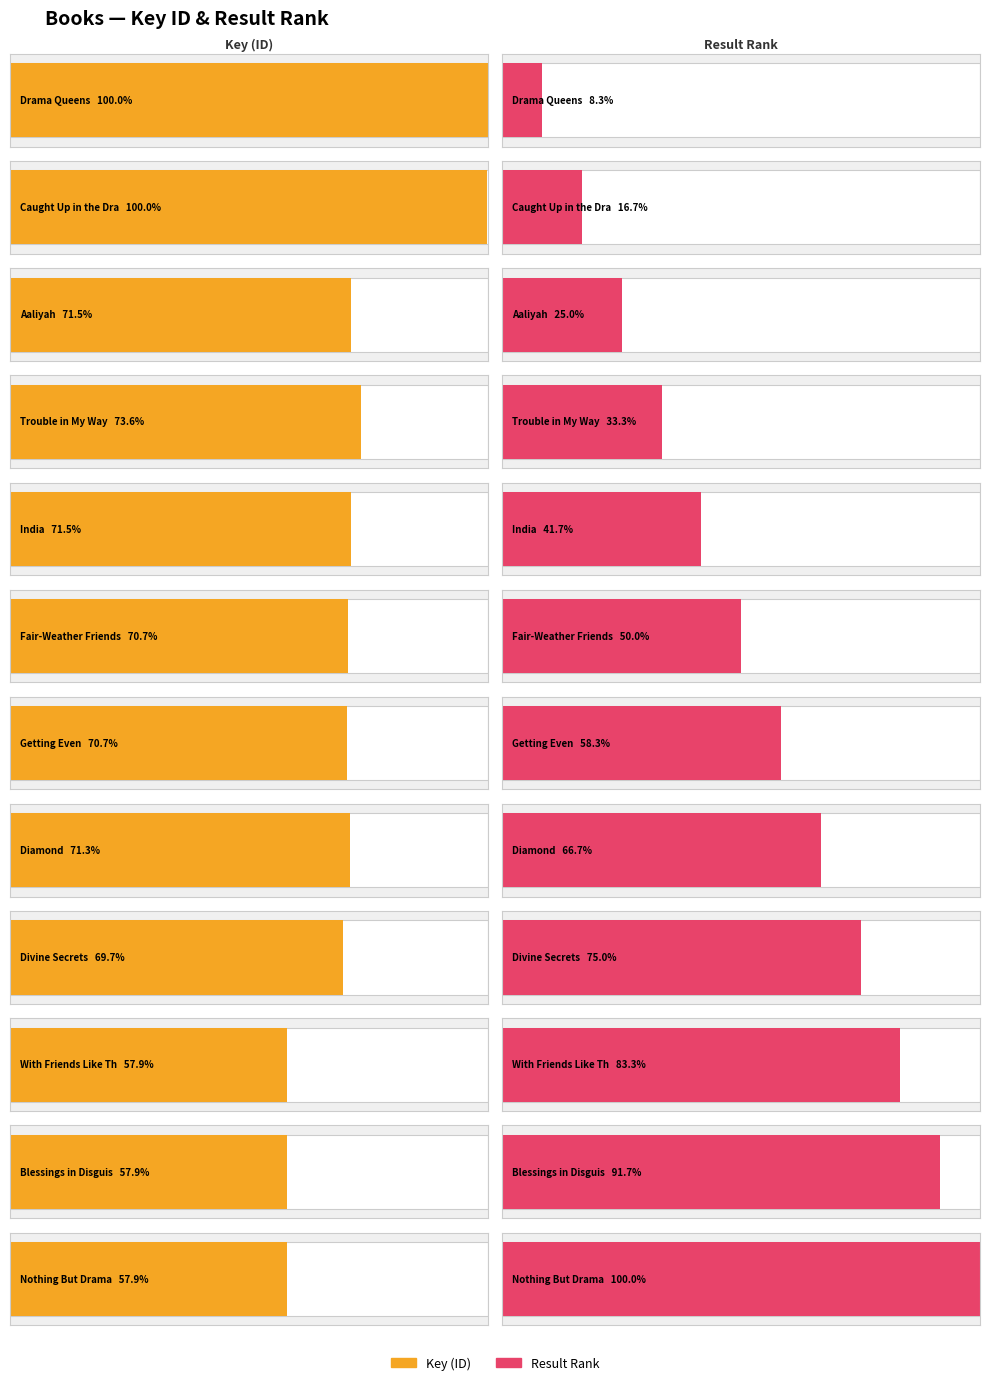

Is the value of Result at Diamond greater than the value of Key at Aaliyah?

No